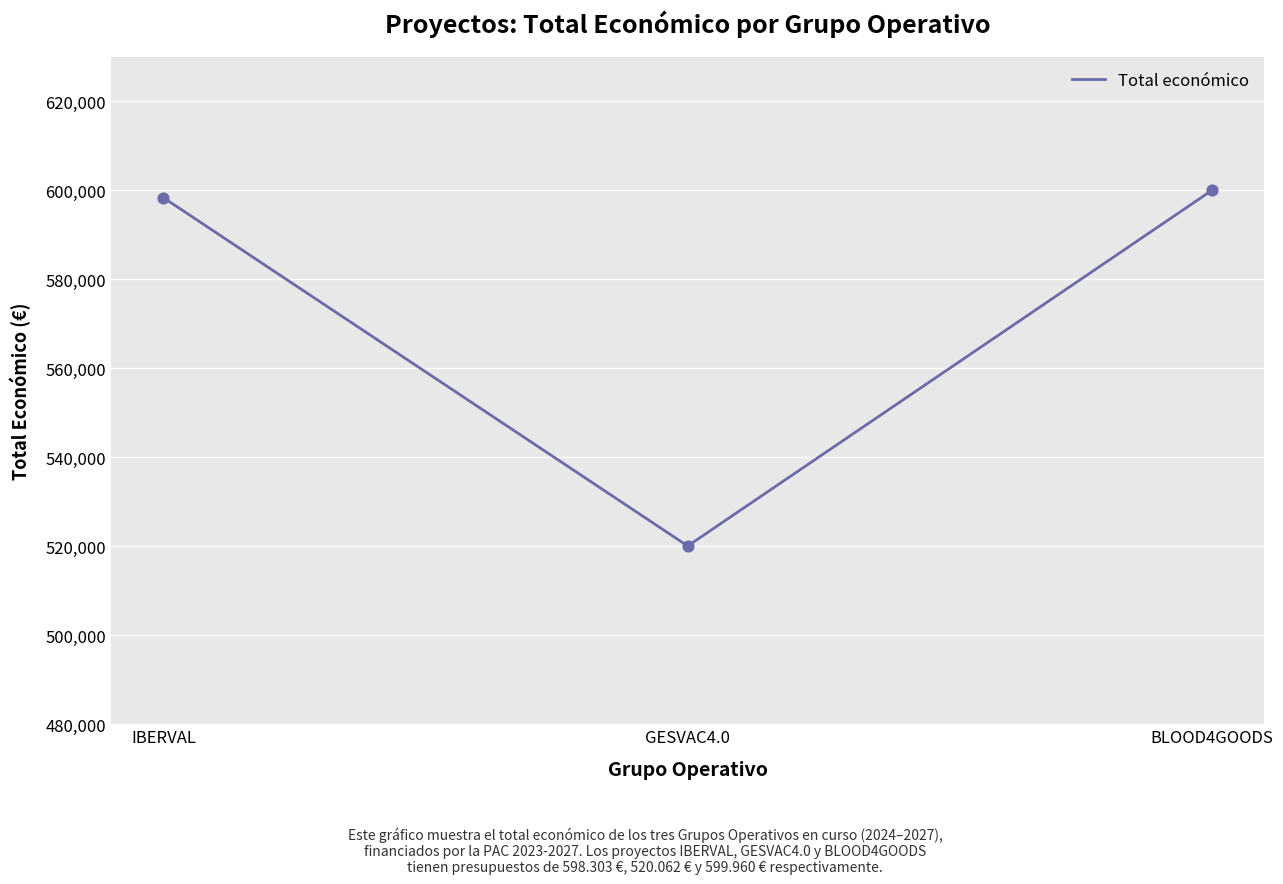

Which has a higher value, IBERVAL or GESVAC4.0?

IBERVAL